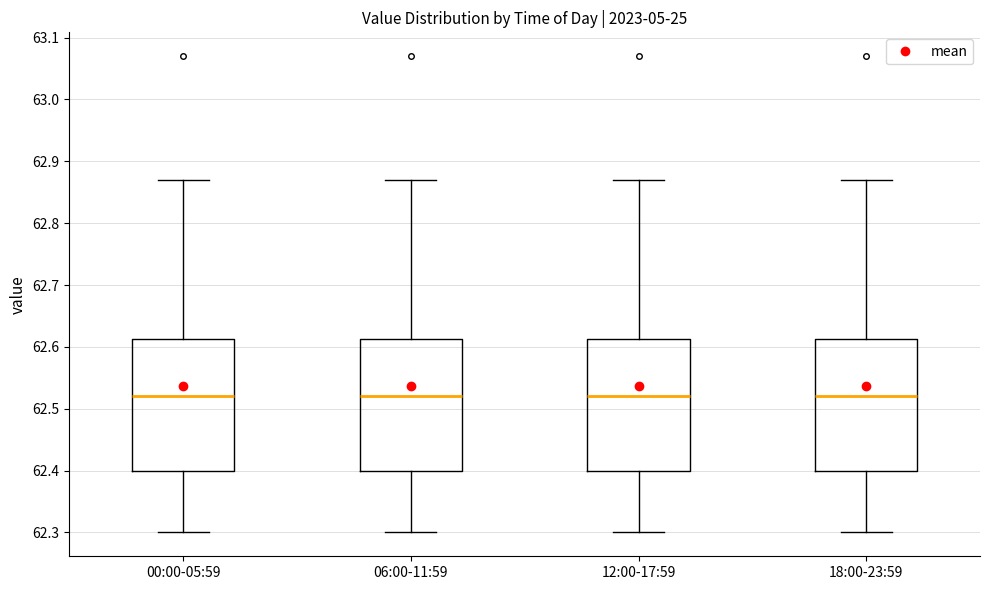

Reading left to right, transcribe this box plot: for each box, give where its median line is, the range the box spans, and where its two whiskers end, as read against the y-axis. The values are not printed on the chart, so give them approximately, as read against the axis.

00:00-05:59: median 62.52, box 62.40 to 62.61, whiskers 62.30 to 62.87
06:00-11:59: median 62.52, box 62.40 to 62.61, whiskers 62.30 to 62.87
12:00-17:59: median 62.52, box 62.40 to 62.61, whiskers 62.30 to 62.87
18:00-23:59: median 62.52, box 62.40 to 62.61, whiskers 62.30 to 62.87